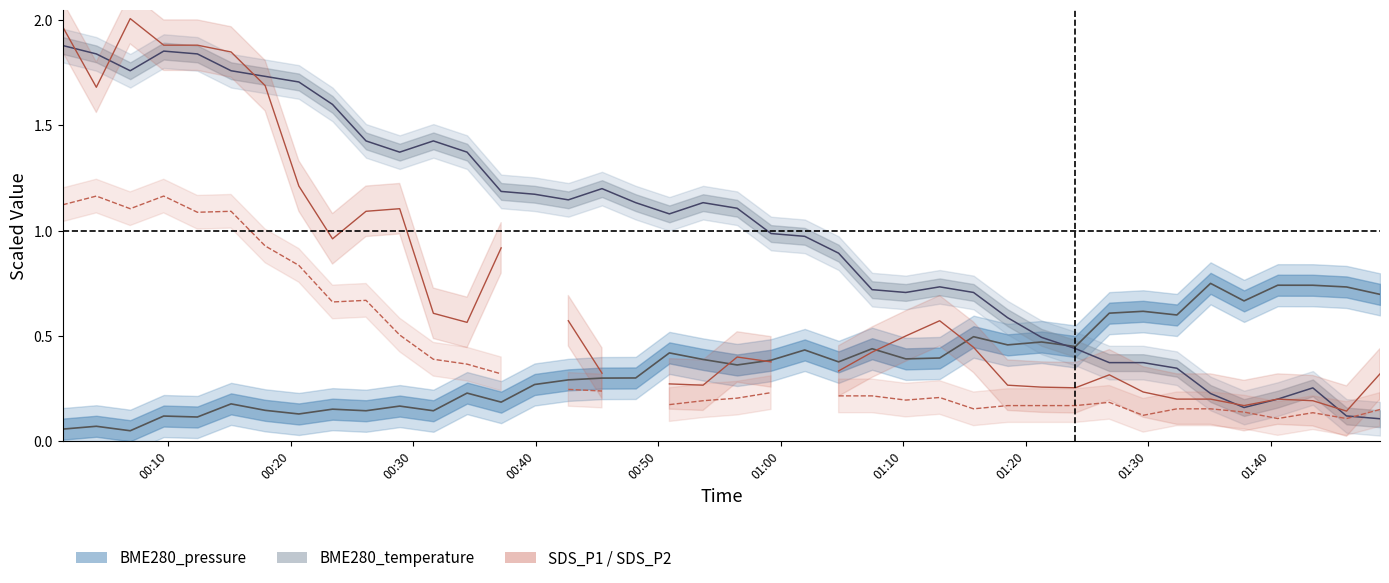

True or false: BME280_pressure has more than 2 interior local peaks.

True